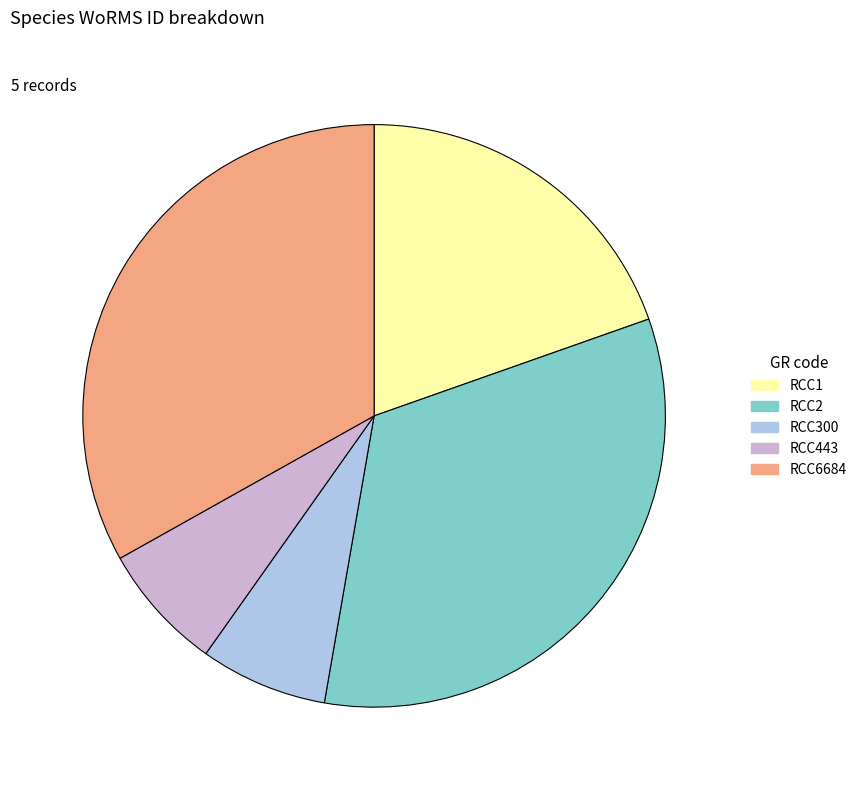

What is the ratio of the value at RCC300 to the value at RCC1?

0.4